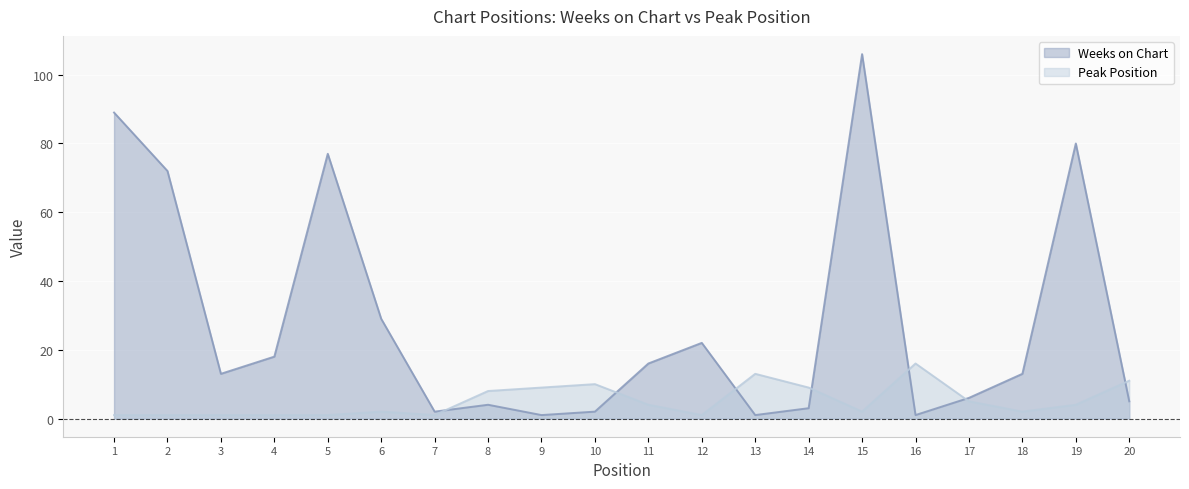

At which category does Weeks on Chart reach its first local peak?

5